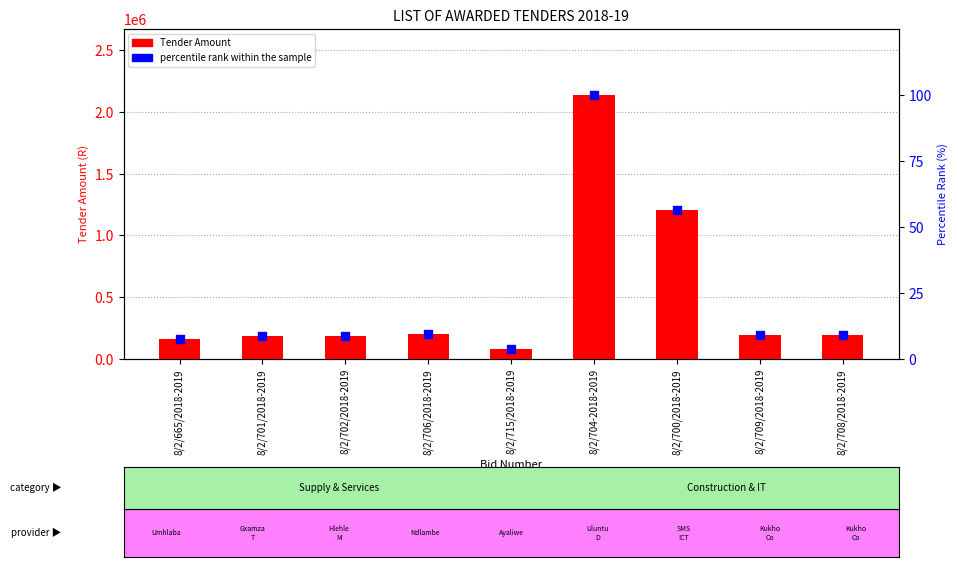

What are all the series names shown in the legend?

Tender Amount, percentile rank within the sample